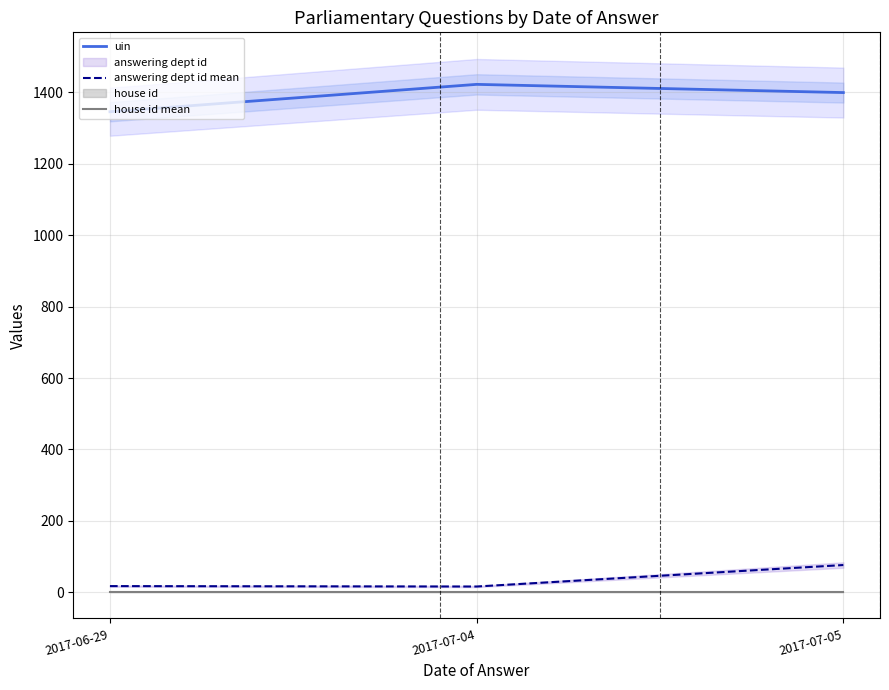

What is the difference between the uin values at 2017-07-05 and 2017-06-29?

53.7